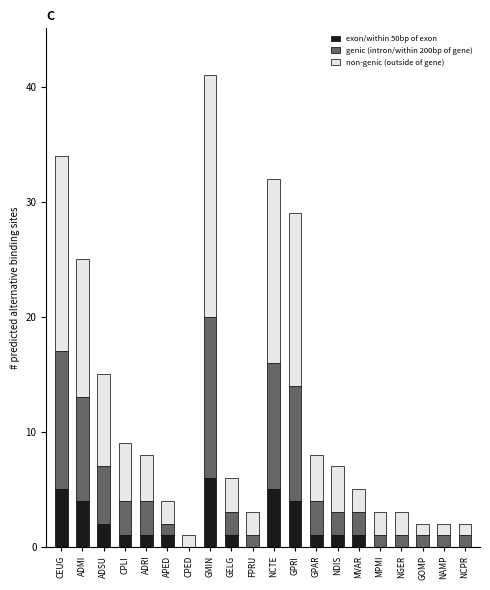

The exon/within 50bp of exon series shows 0 at GOMP. True or false?

True